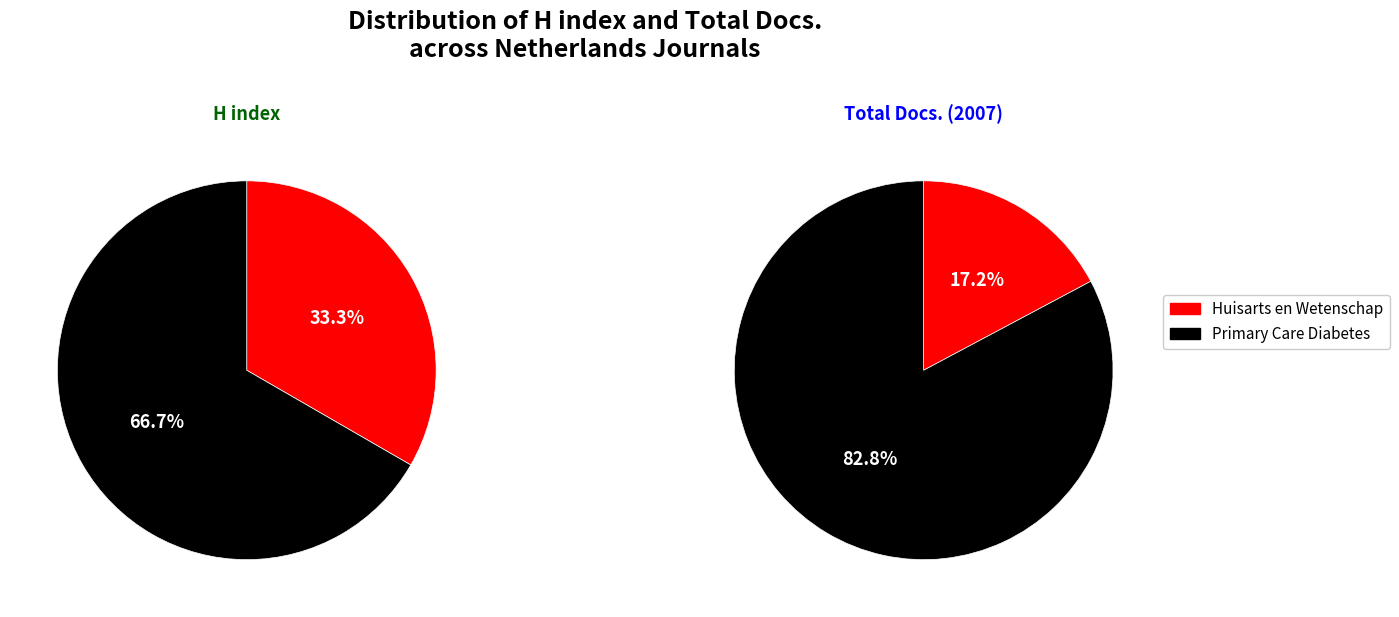

Count the number of slices in the pie.

2